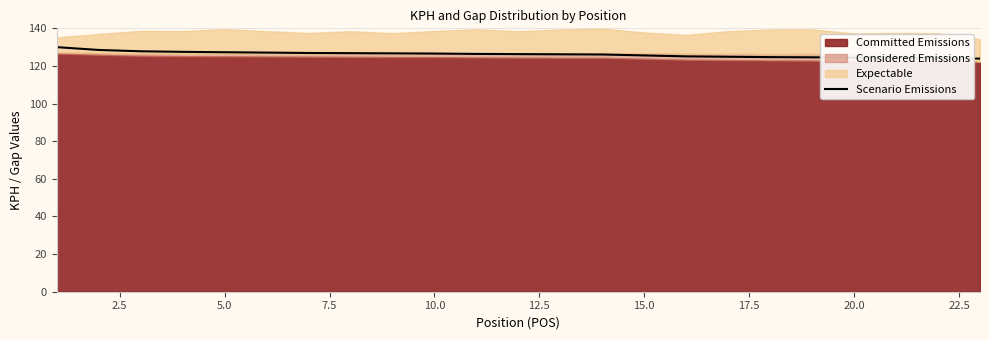

How many data points are less than 126?

9